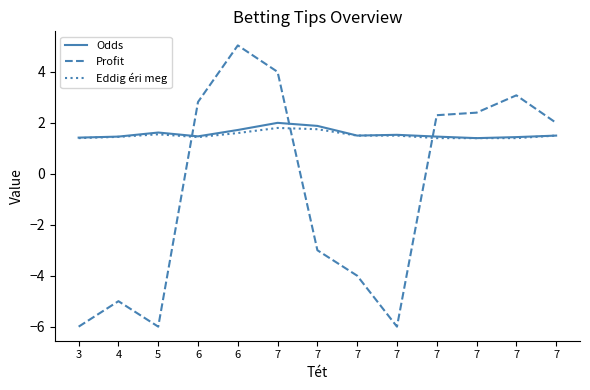

What is the average value of the Odds series?

1.6